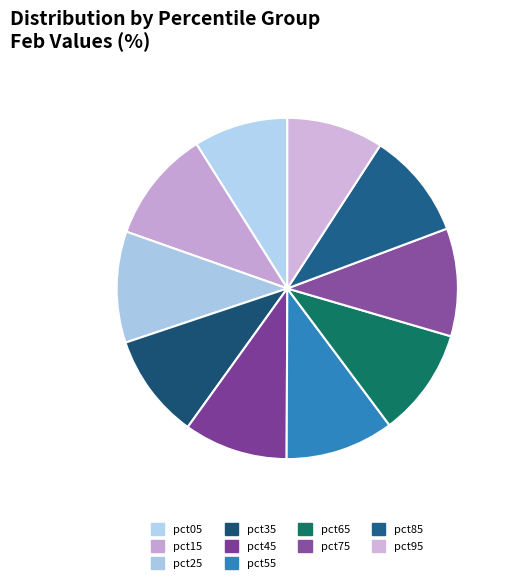

Is there any slice that represents more than half of the pie?

No